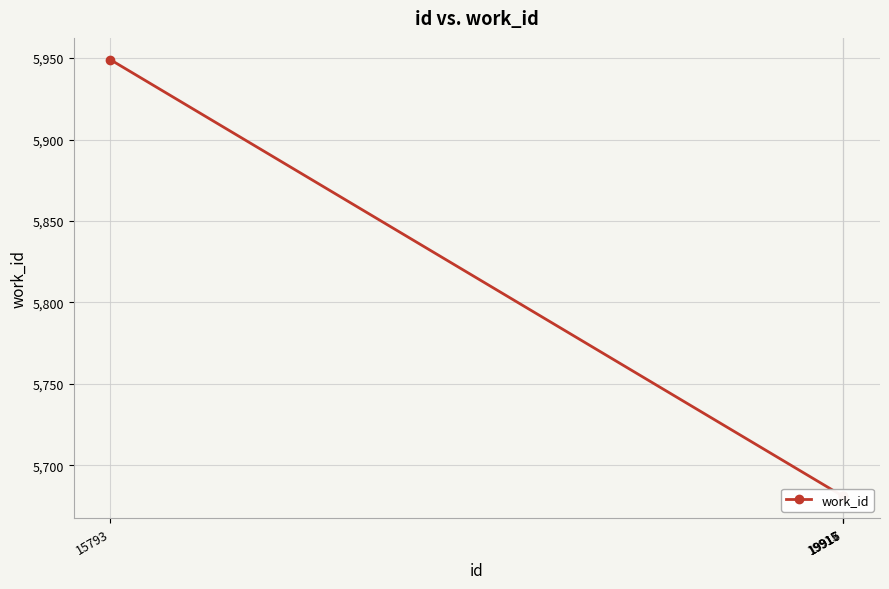

The value at 15793 is 5949. True or false?

True